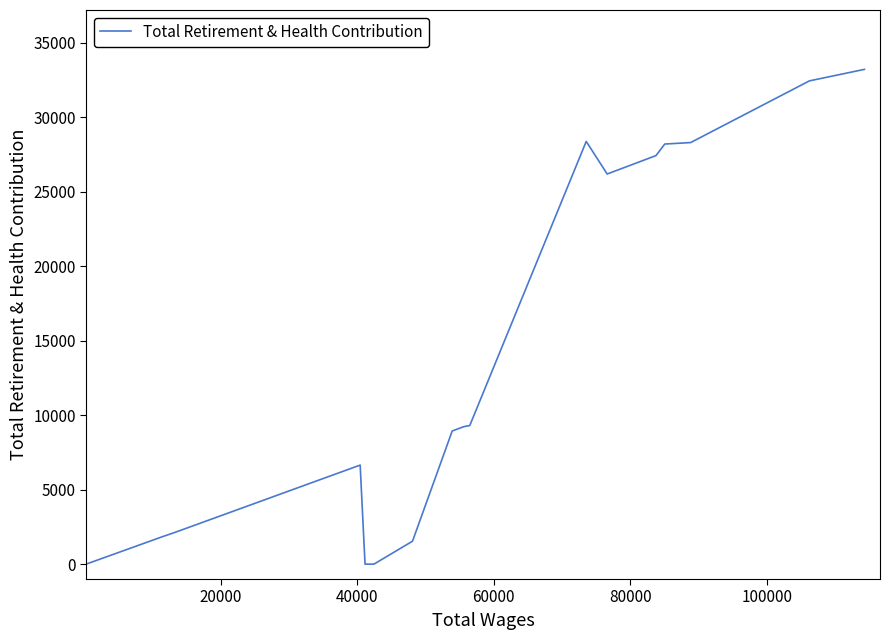

What is the greatest value displayed?

33217